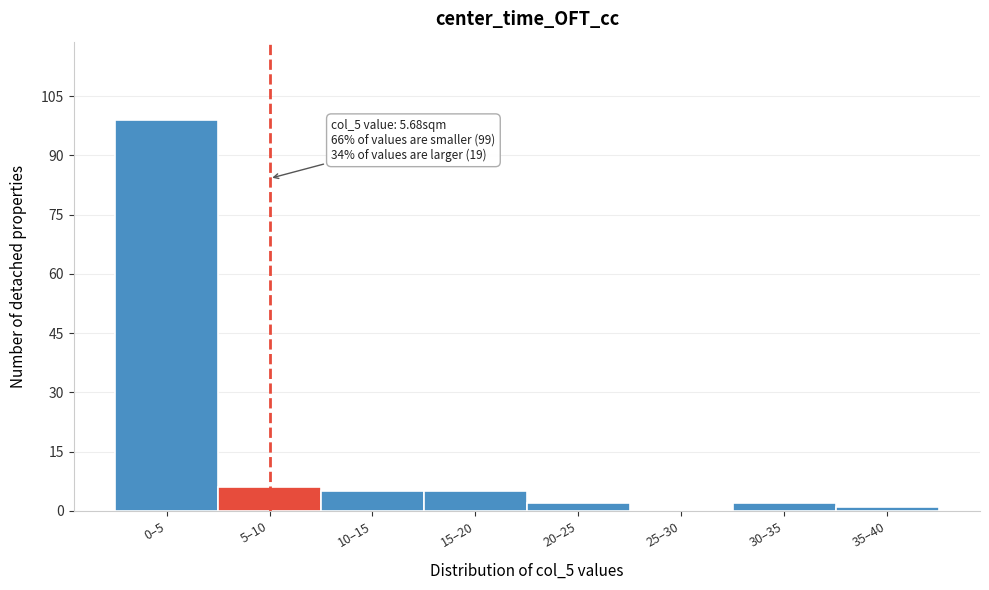

Reading right to left, what are all the values shown in this chart?

35–40=1	30–35=2	25–30=0	20–25=2	15–20=5	10–15=5	5–10=6	0–5=99